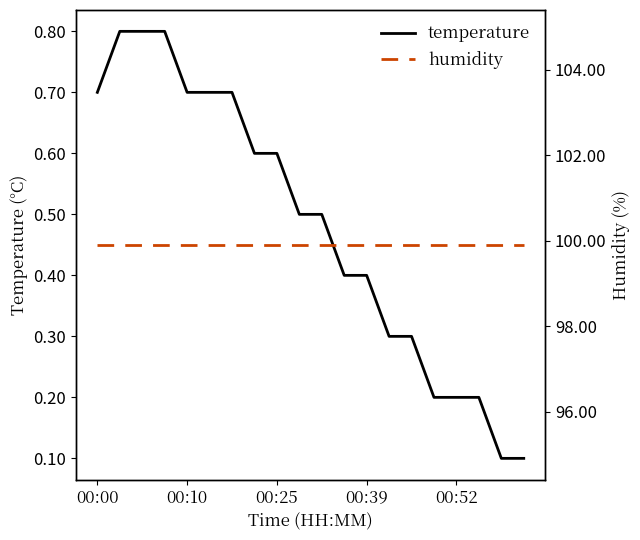

Reading left to right, list all the values displayed in this chart.

temperature: 0.7	0.8	0.8	0.8	0.7	0.7	0.7	0.6	0.6	0.5	0.5	0.4	0.4	0.3	0.3	0.2	0.2	0.2	0.1	0.1
humidity: 99.9	99.9	99.9	99.9	99.9	99.9	99.9	99.9	99.9	99.9	99.9	99.9	99.9	99.9	99.9	99.9	99.9	99.9	99.9	99.9